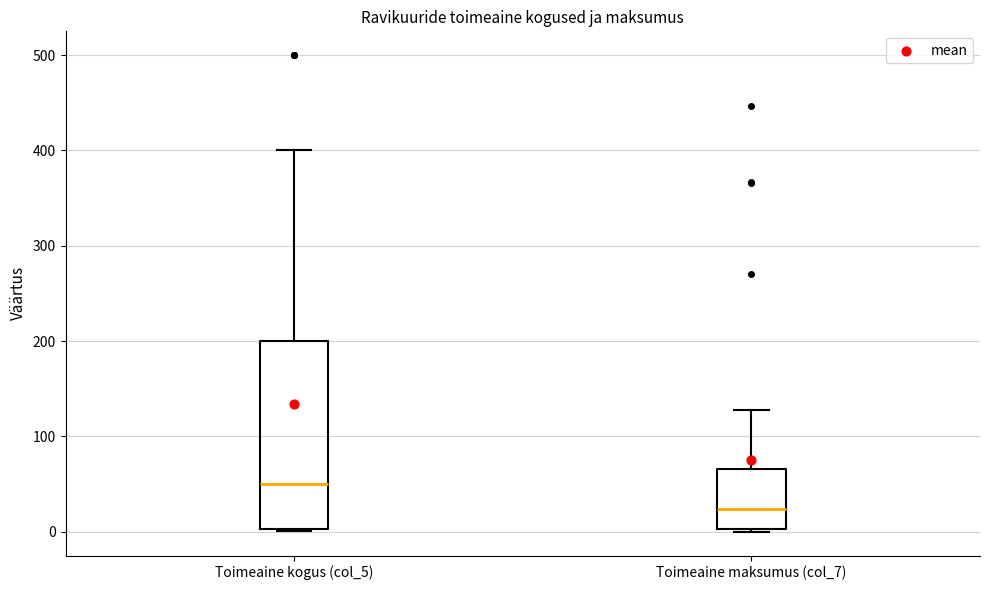

Which box has the highest median line?

Toimeaine kogus (col_5)